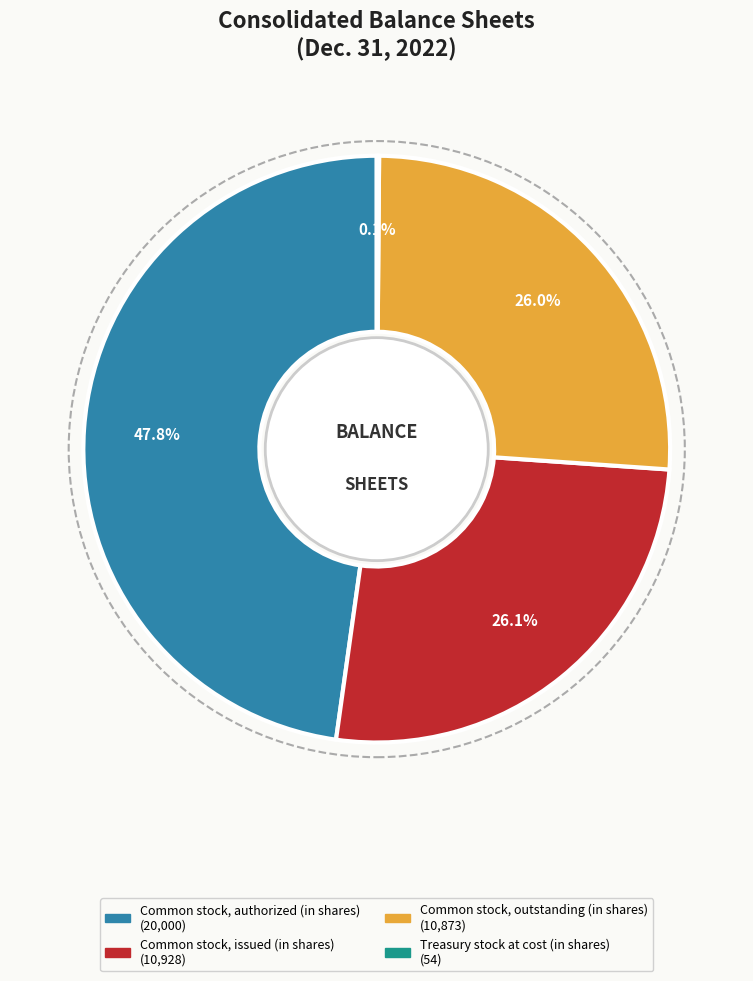

What percentage is the Common stock, authorized (in shares) slice, to the nearest percent?

48%